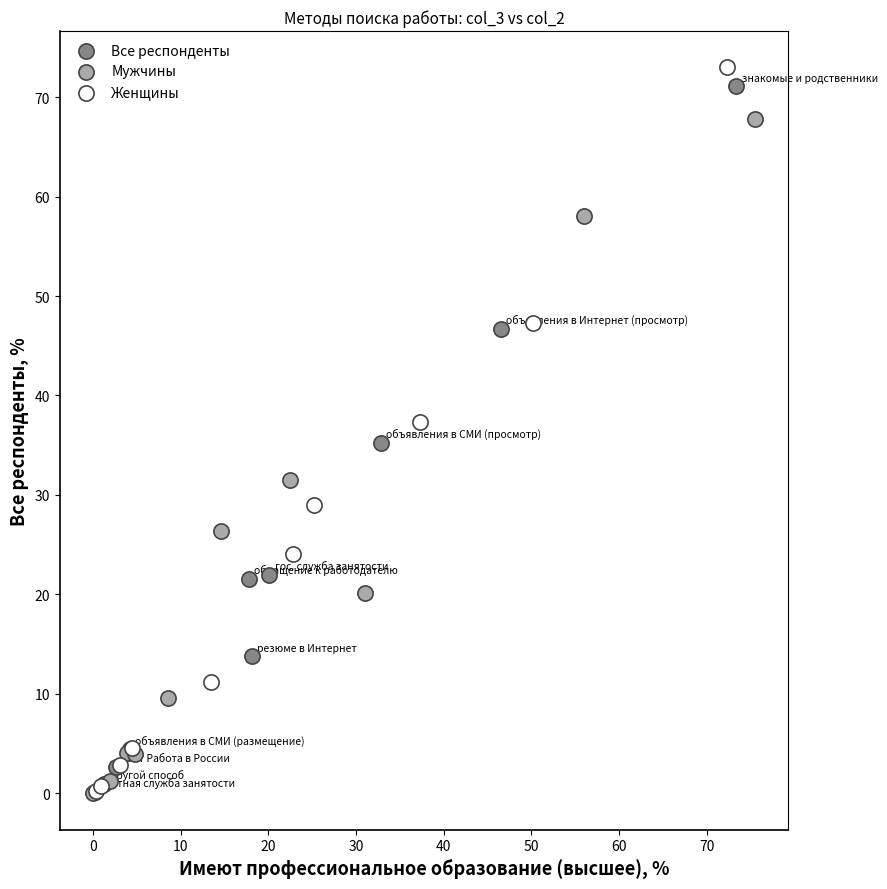

Which series has the widest spread of Y values?

Женщины